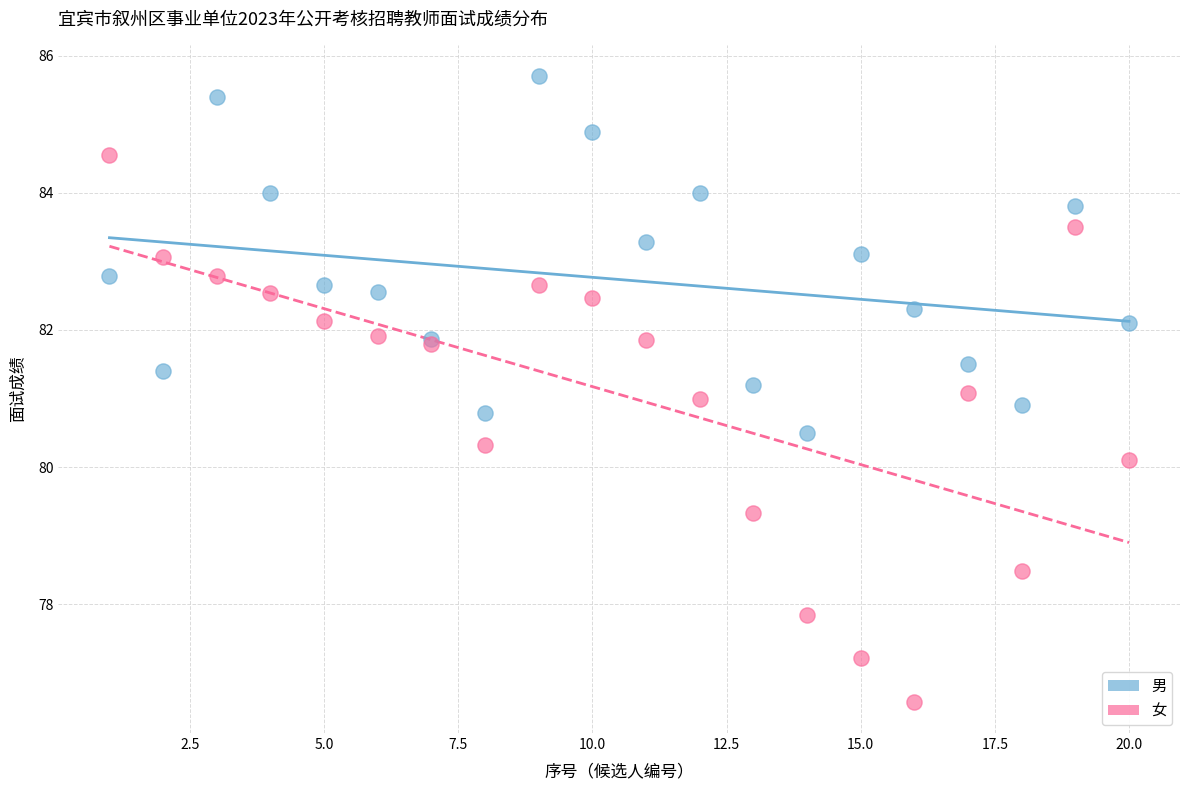

Which series contains the lowest Y value?

女